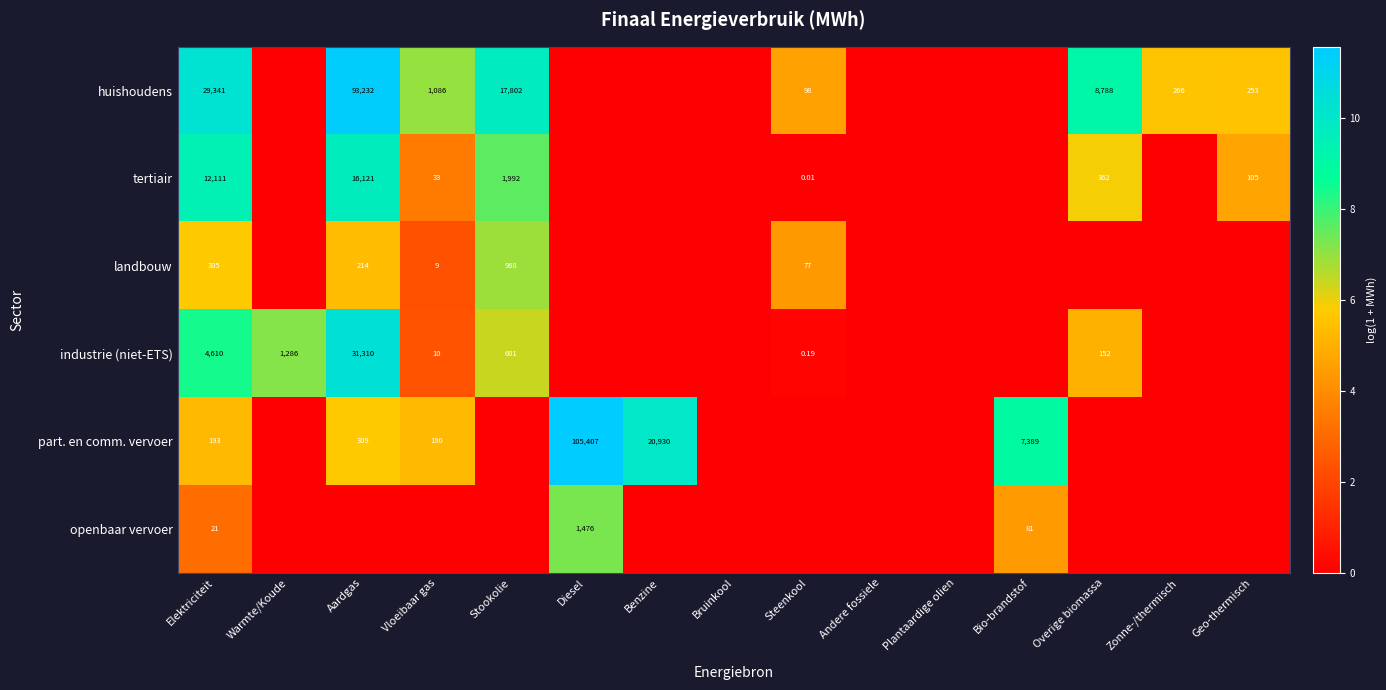

Is it true that openbaar vervoer equals 3.6 at Aardgas?

False